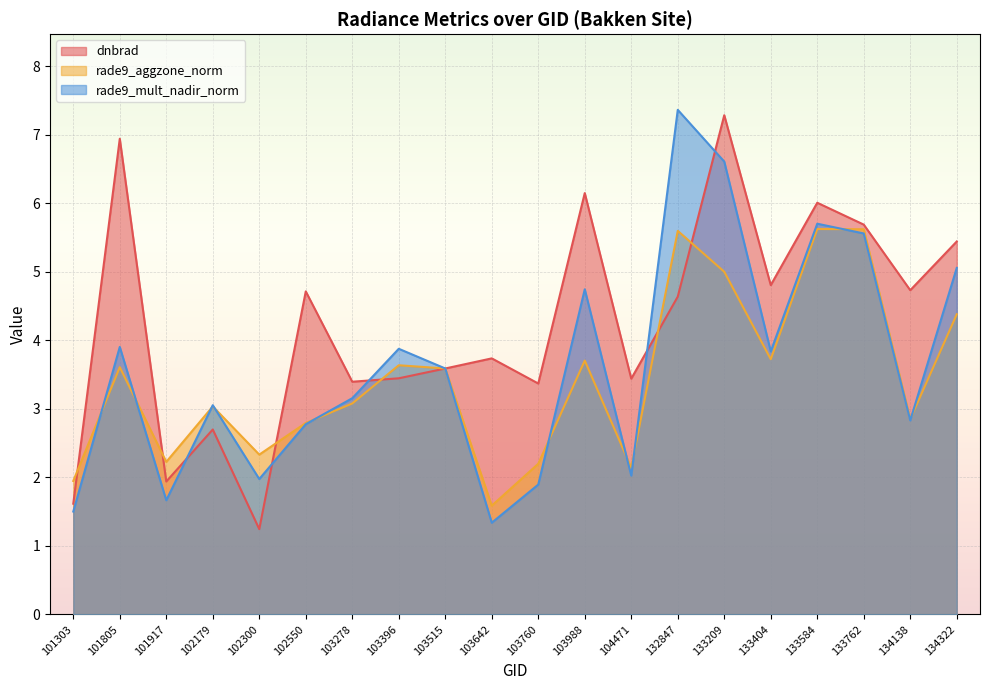

What is the highest value of the rade9_mult_nadir_norm series?

7.4